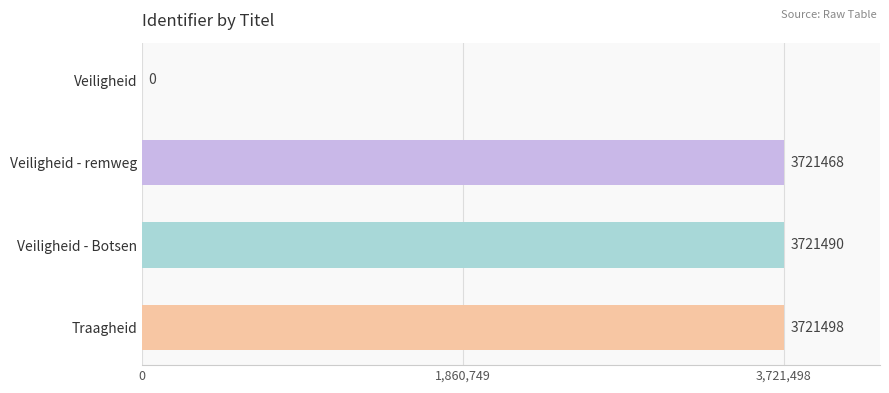

What is the change in value from Veiligheid to Veiligheid - Botsen?

+3721490